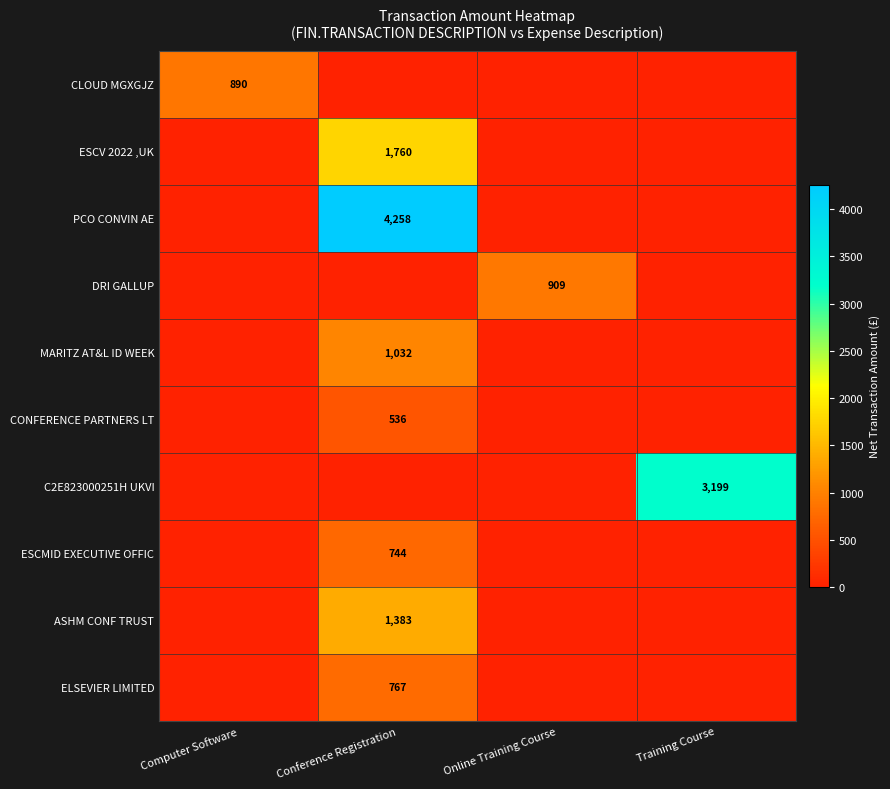

Is it true that DRI GALLUP equals 1326 at Online Training Course?

False